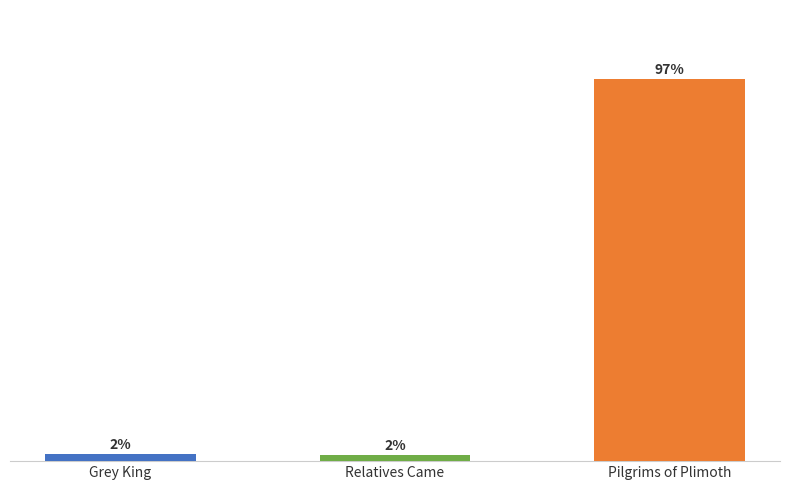

Are the bars horizontal?

No